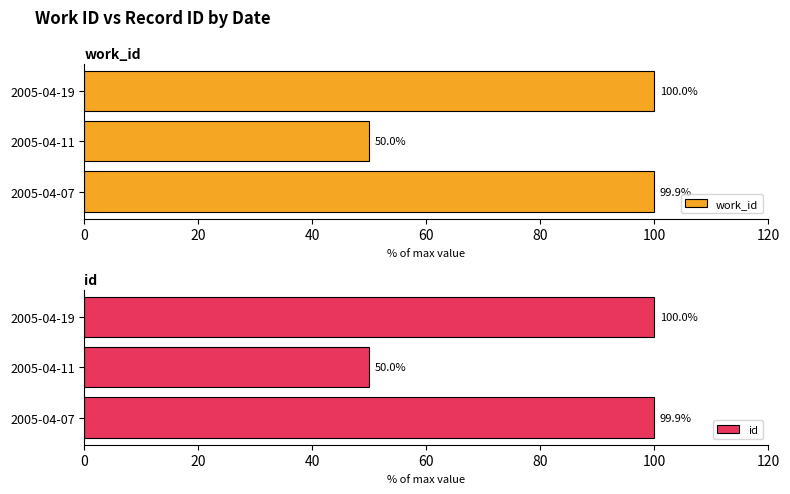

Reading right to left, extract all data points from this chart.

work_id: 100.0	50.0	99.9
id: 100.0	50.0	99.9